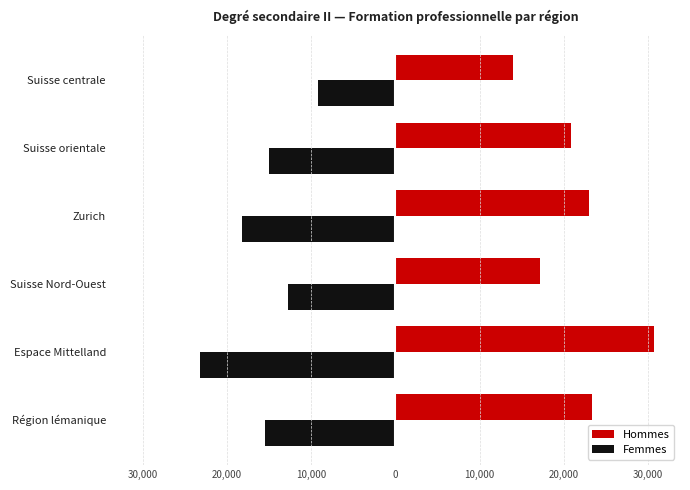

What are all the series names shown in the legend?

Hommes, Femmes